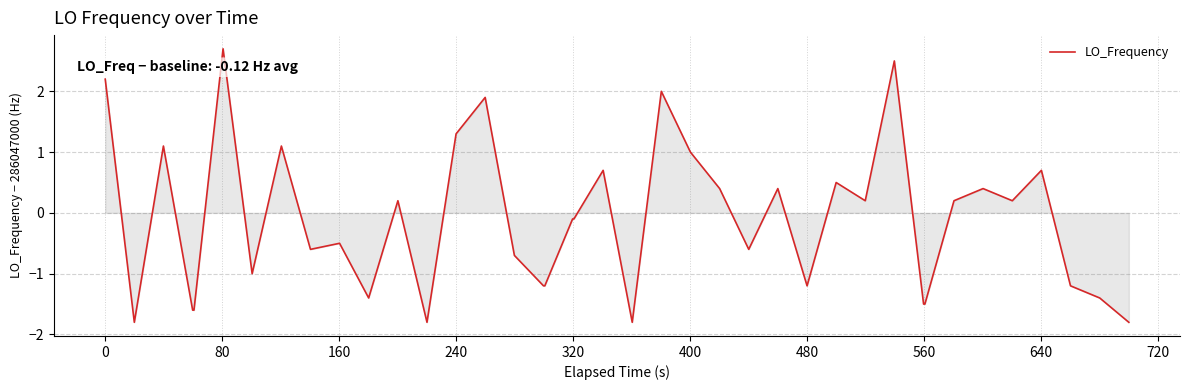

What is the difference between the maximum and minimum values?

4.5